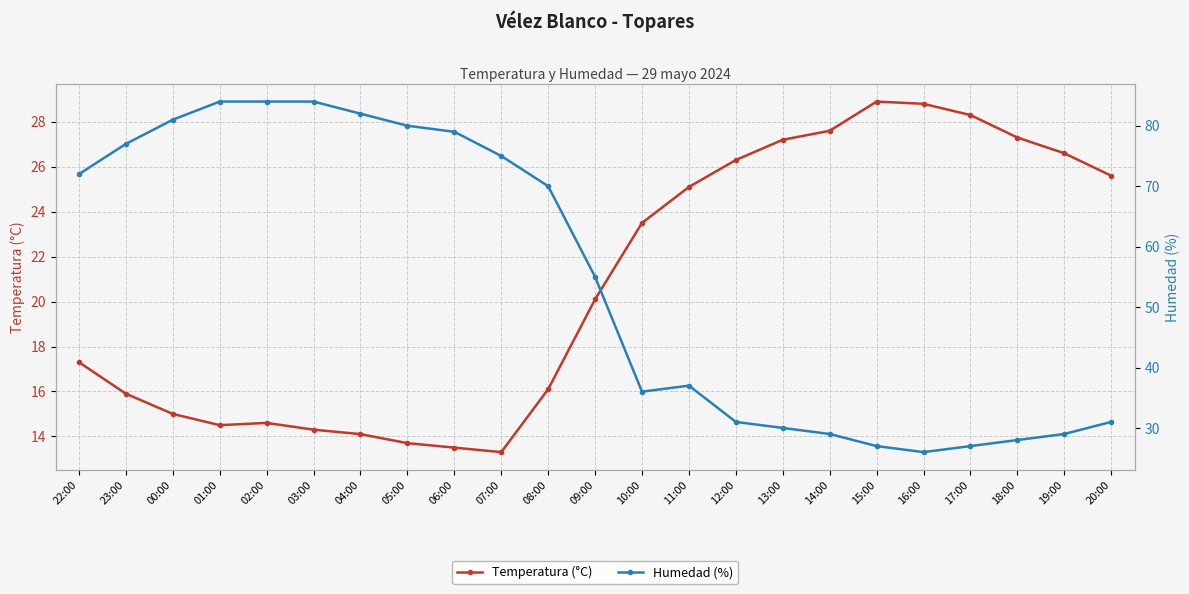

The Temperatura (°C) series shows 39.2 at 17:00. True or false?

False